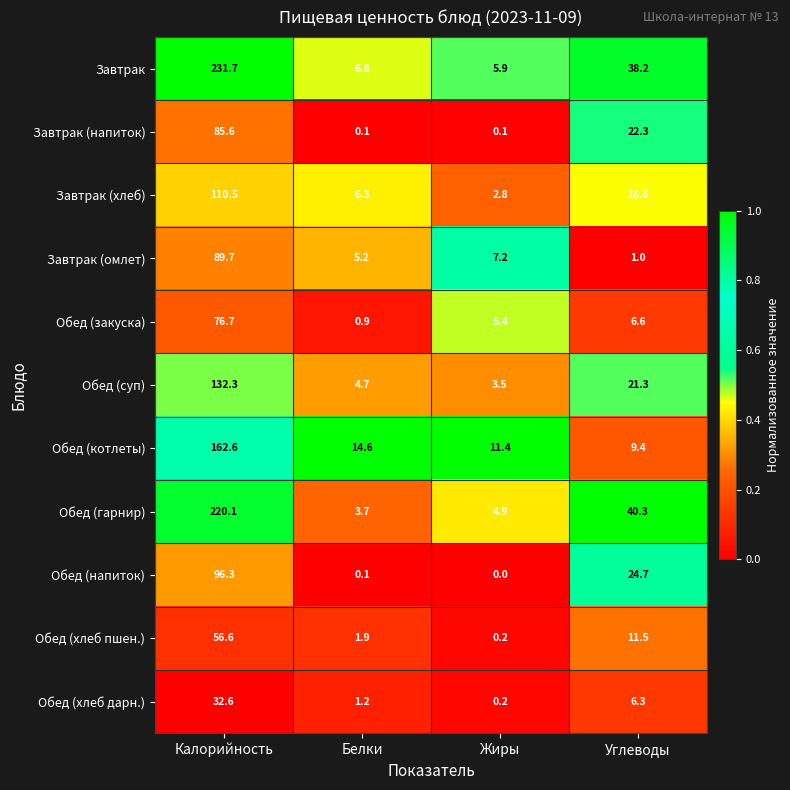

At which label is Обед (котлеты) closest to 86?

Белки